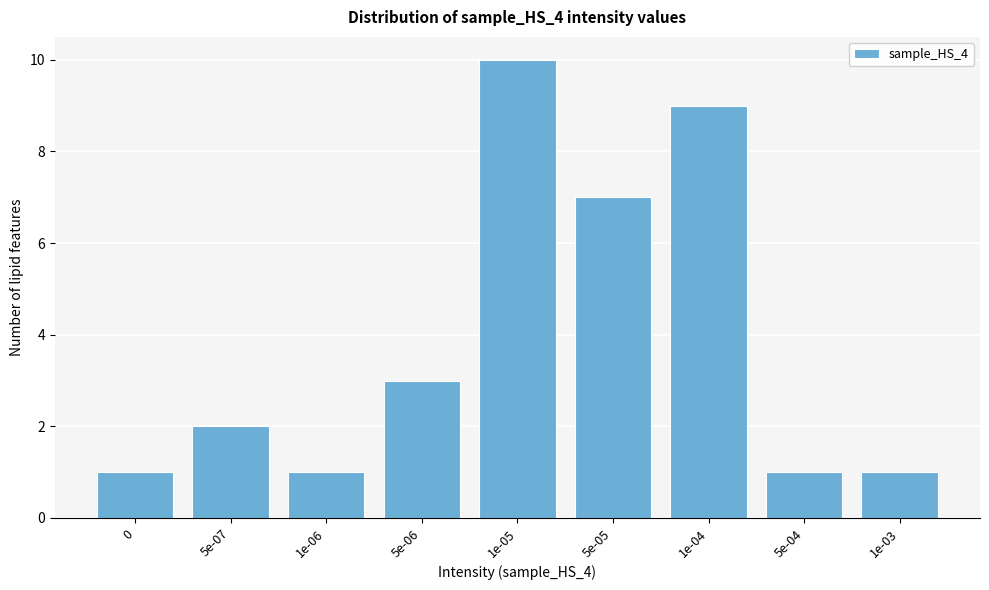

Reading left to right, extract all data points from this chart.

0=1	5e-07=2	1e-06=1	5e-06=3	1e-05=10	5e-05=7	1e-04=9	5e-04=1	1e-03=1